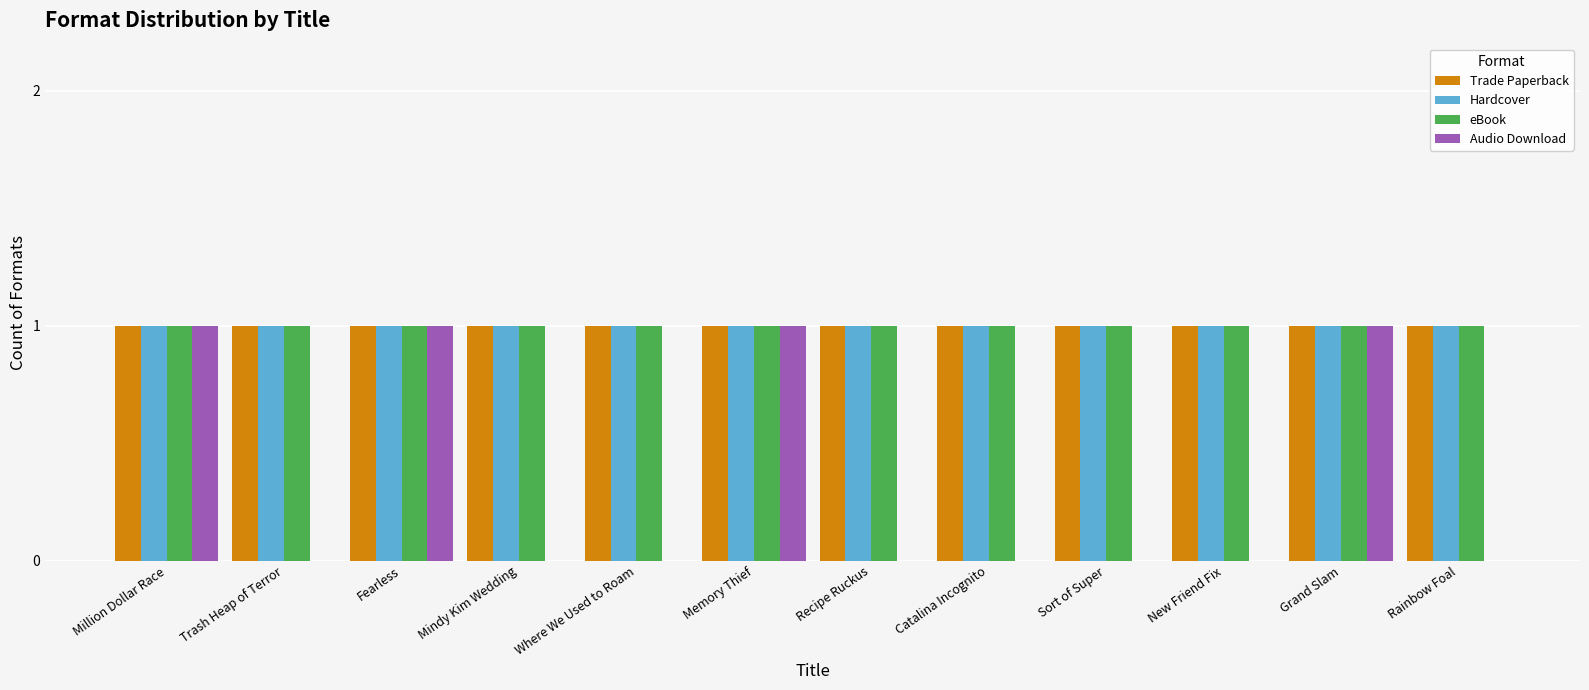

How many categories are shown in the chart?

12